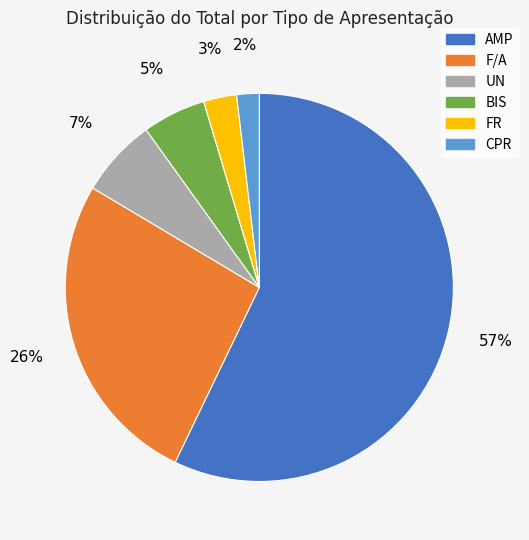

Is there a majority slice in this chart?

Yes